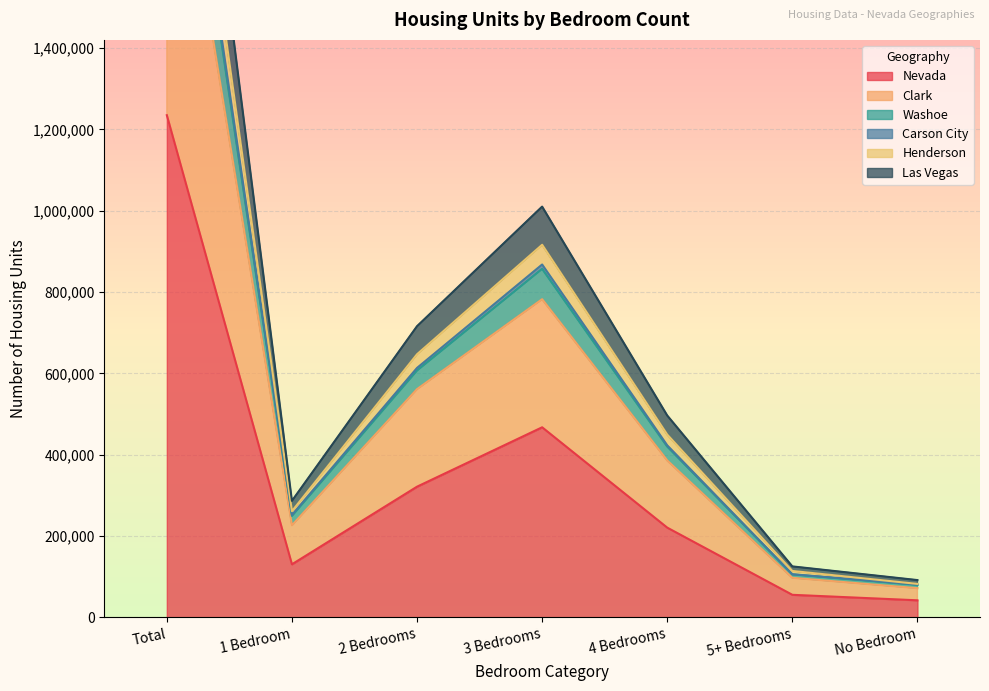

What is the label of the 4th point from the left?

3 Bedrooms